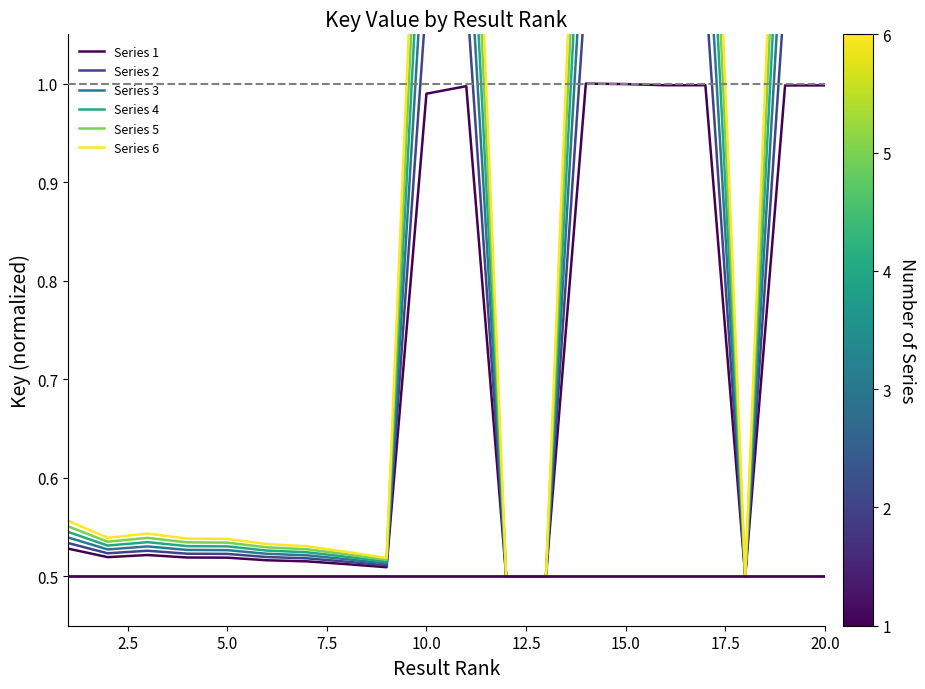

True or false: Series 1 and Series 6 cross at least once.

False